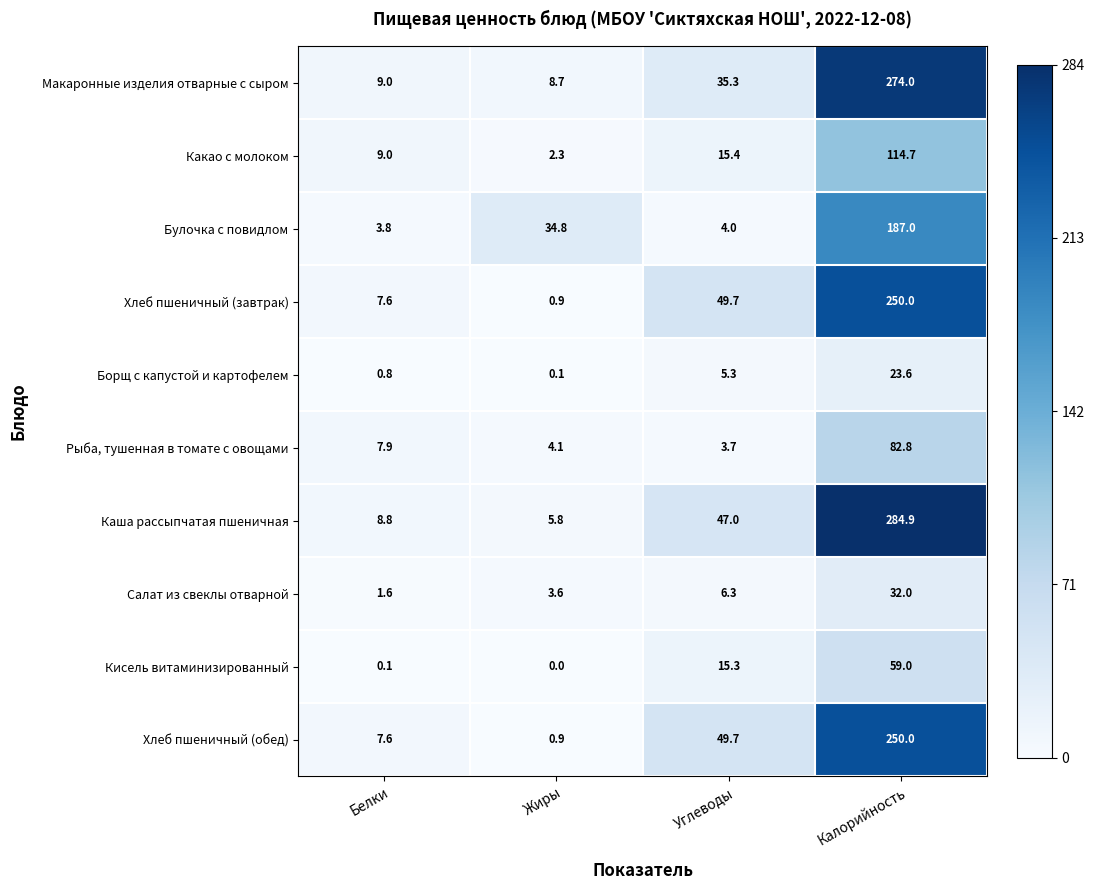

What is the difference between the second highest and minimum values in the Борщ с капустой и картофелем series?

5.2